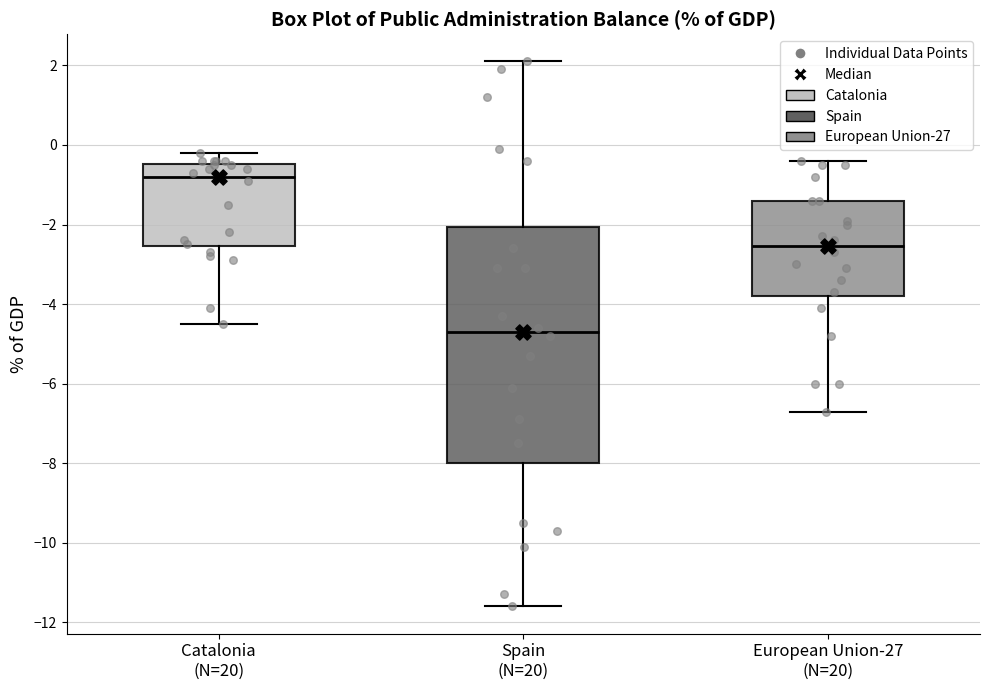

Where does the median line of the box for Catalonia (N=20) sit on the y-axis? The values are not printed on the chart, so give them approximately, as read against the axis.

-0.8